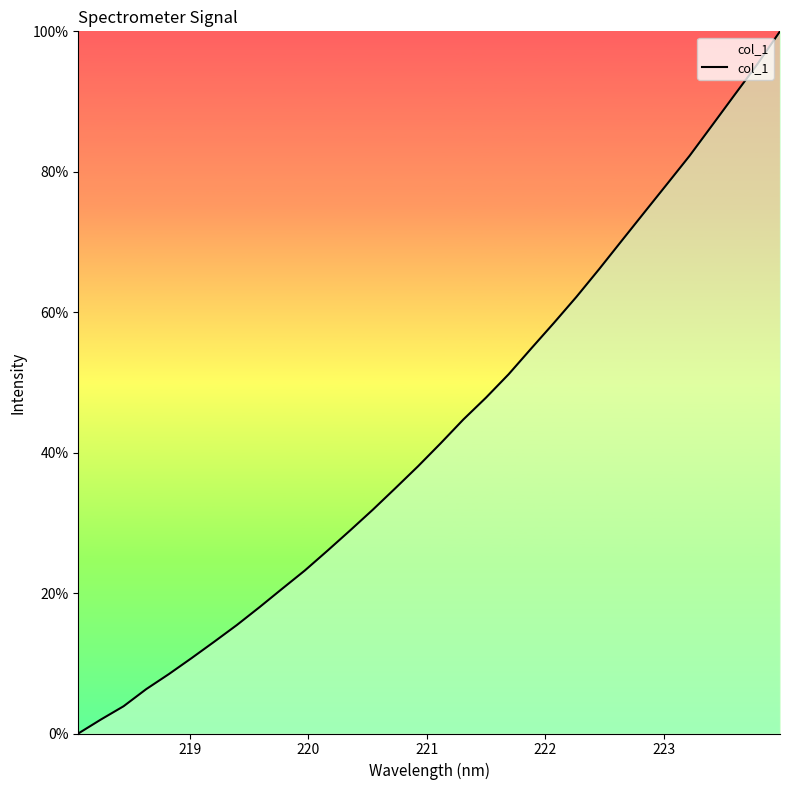

What is the difference between the maximum and minimum values?

100.0